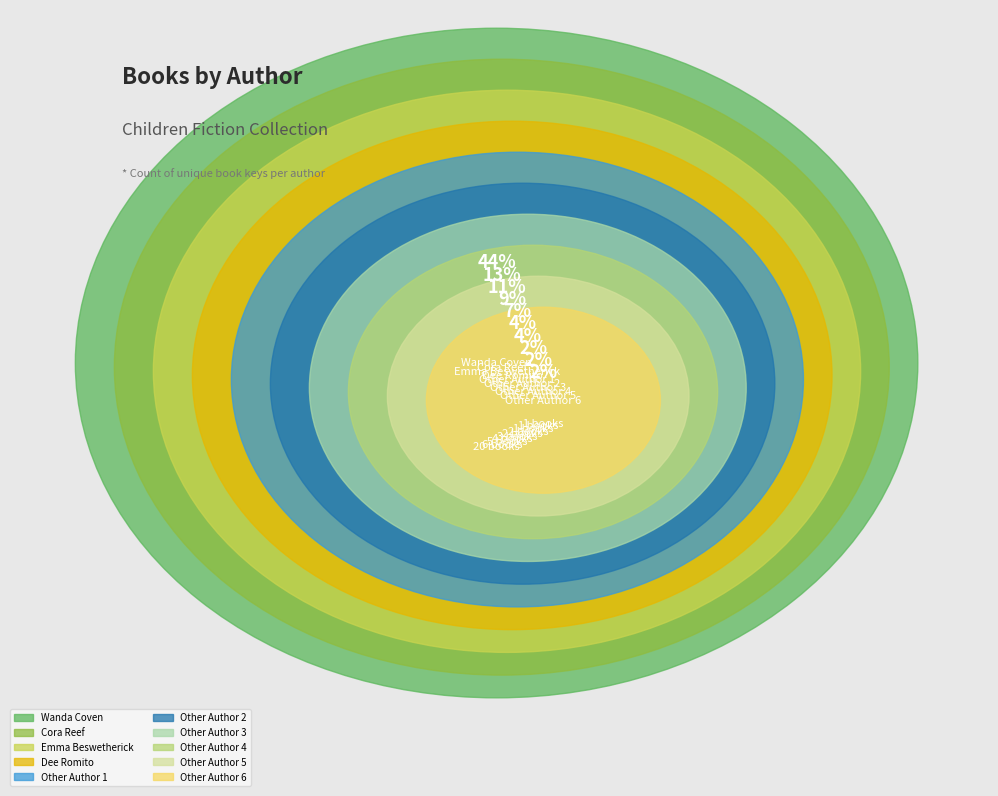

How much of the chart is everything except Other Author 1?

93.3%